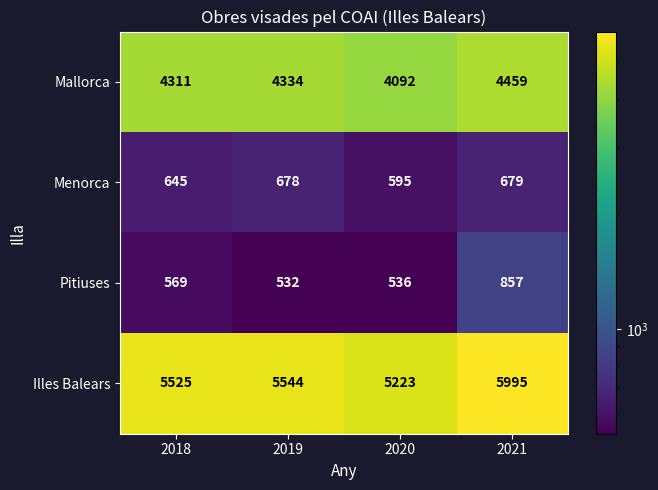

What is the average value of the Pitiuses series?

624